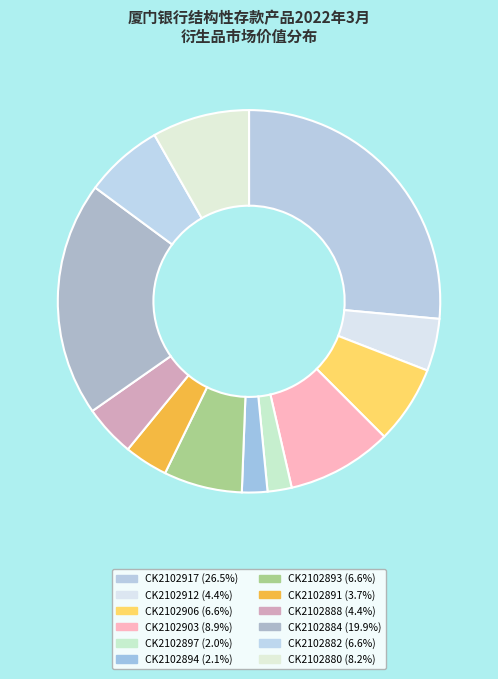

To the nearest percent, what percentage of the pie is CK2102917?

26%